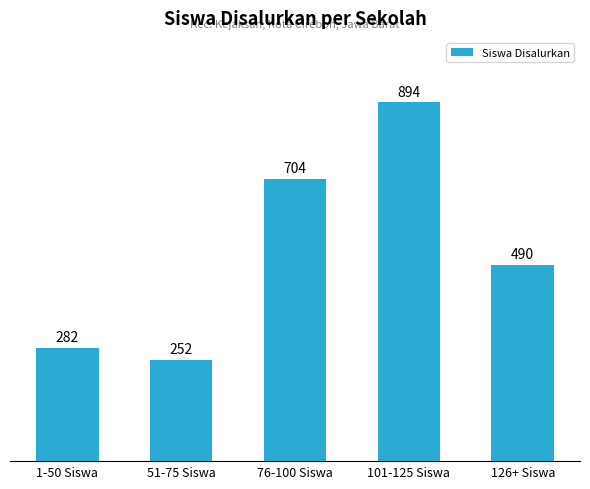

What is the sum of all values?

2622